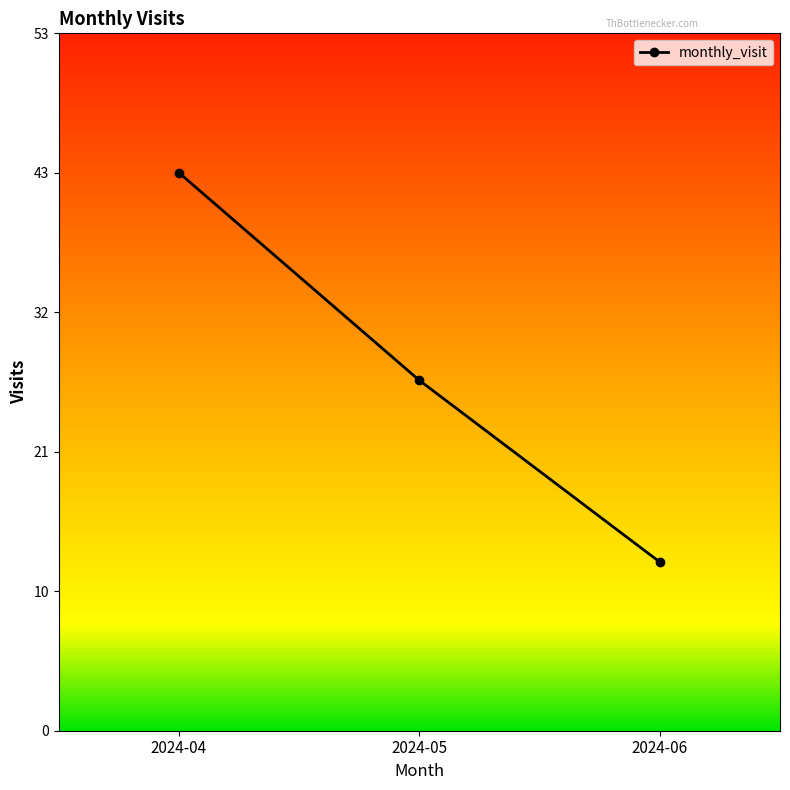

Does the chart have visible grid lines?

No